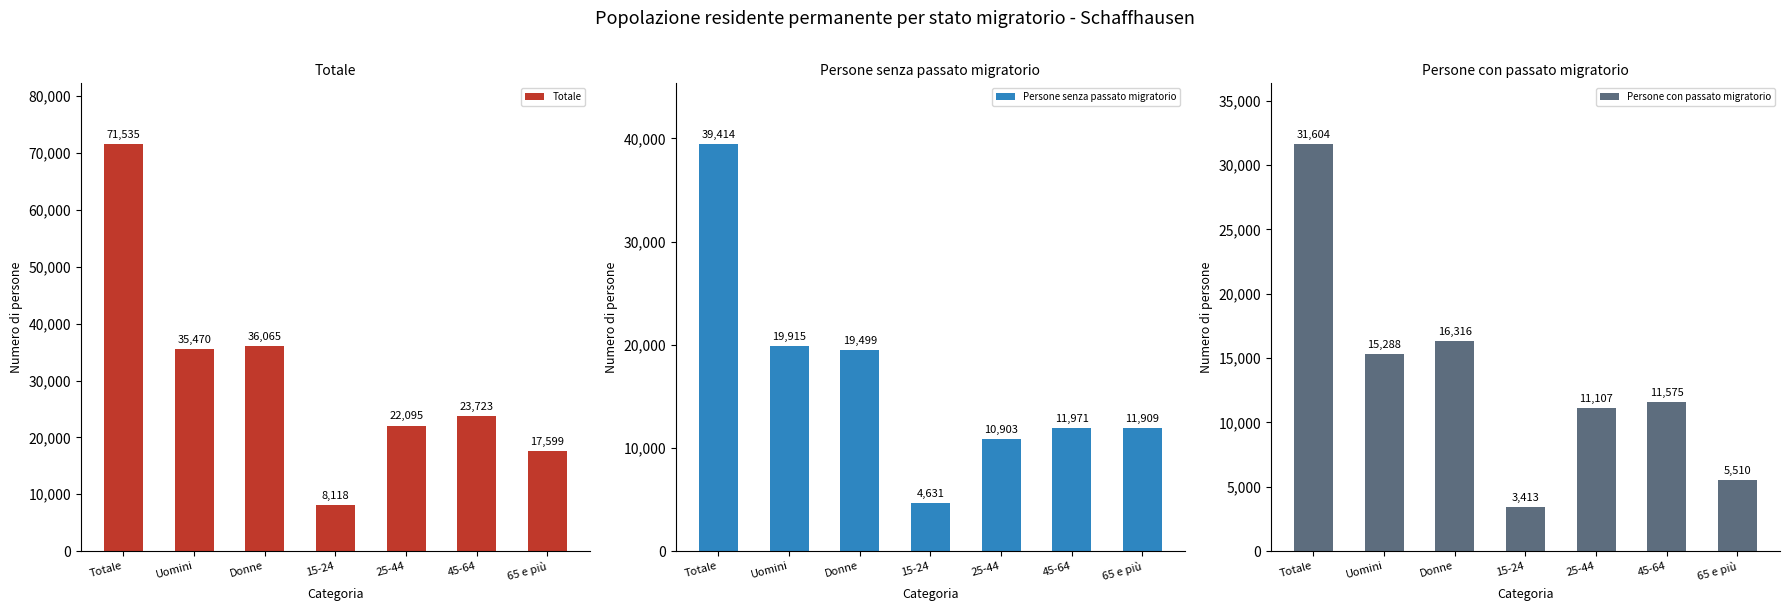

List the series in order of their overall mean, highest first.

Totale, Persone senza passato migratorio, Persone con passato migratorio